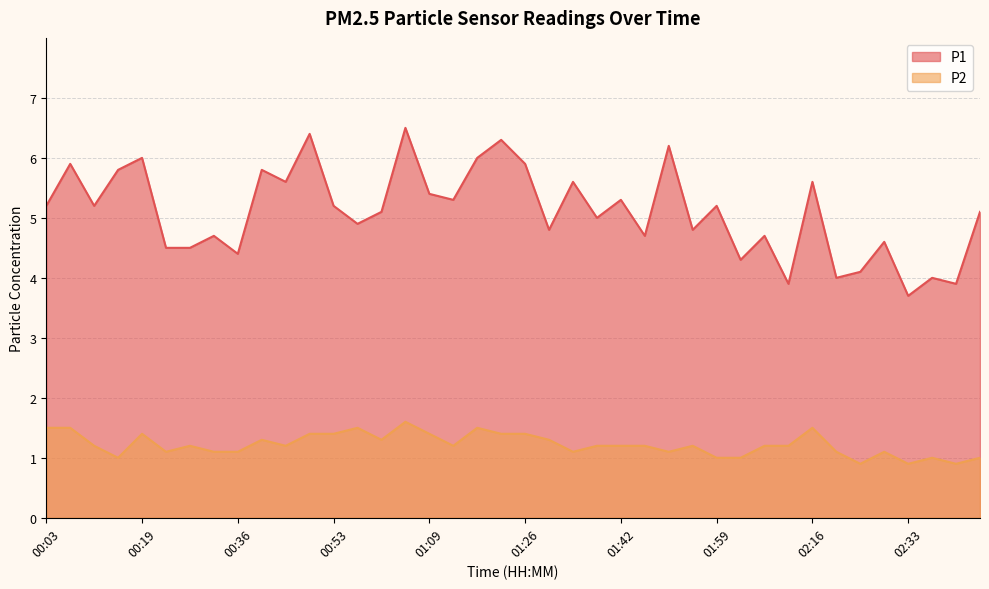

Which series has the largest total across all categories?

P1